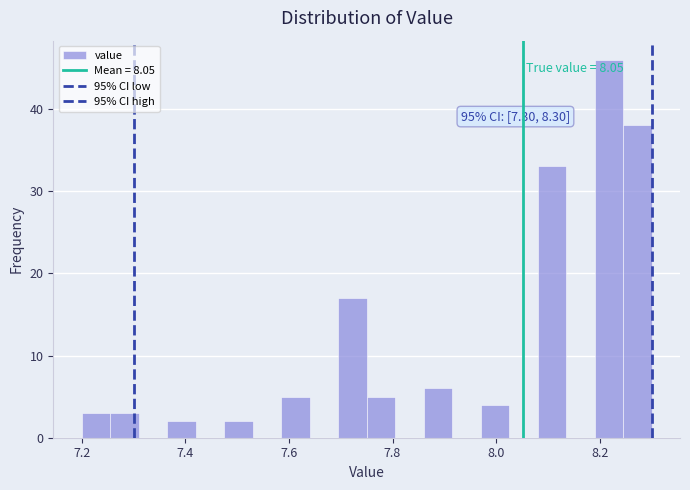

Around what value on the x-axis is the tallest bar? Give the approximate position of its centre, as read against the axis.

8.22